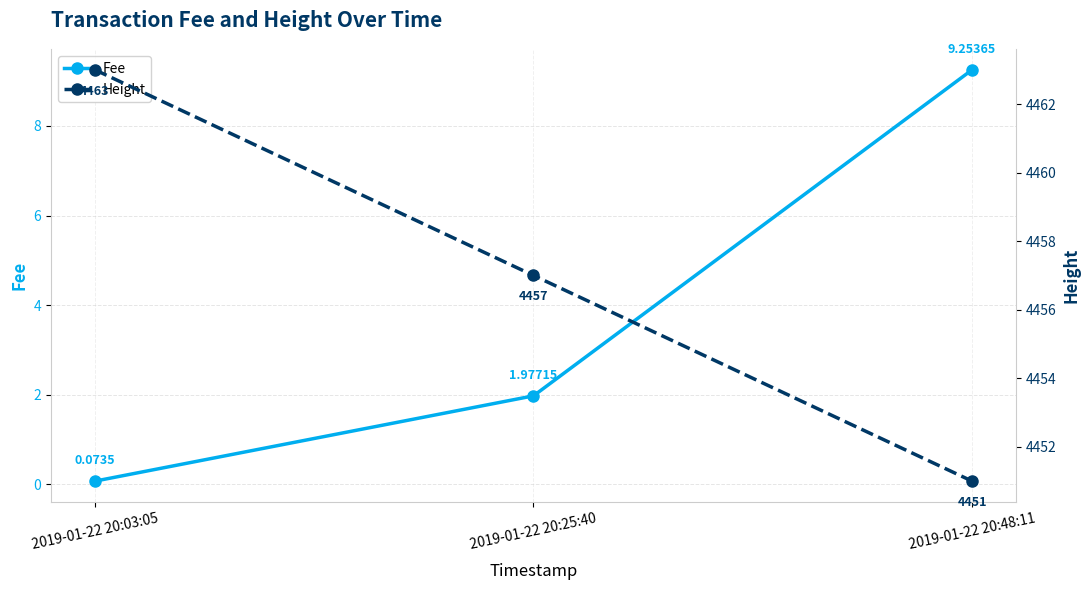

What is the sum of the Fee values at 2019-01-22 20:03:05 and 2019-01-22 20:48:11?

9.3